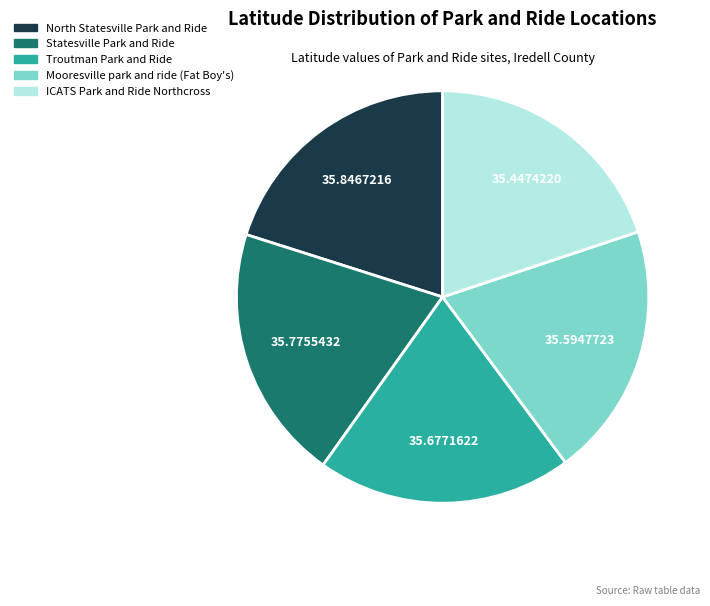

Does Troutman Park and Ride account for over 50% of the chart?

No